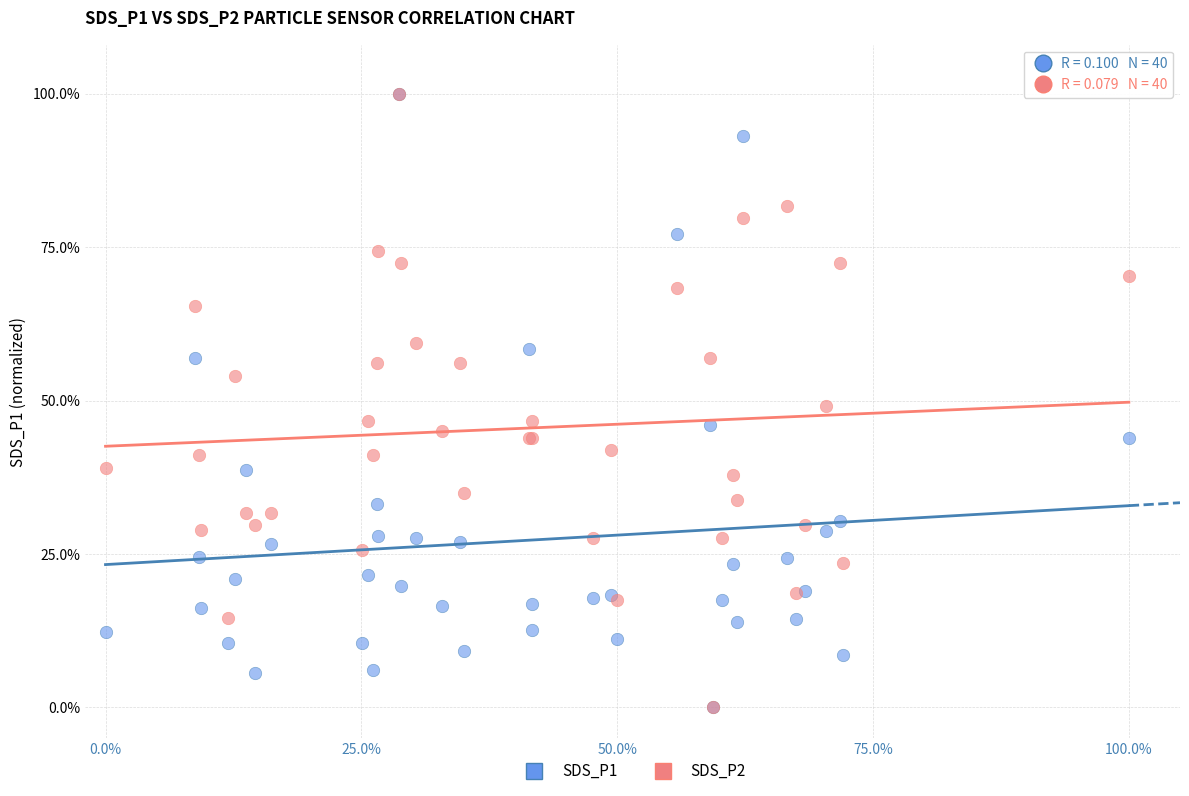

What are all the series names shown in the legend?

SDS_P1, SDS_P2